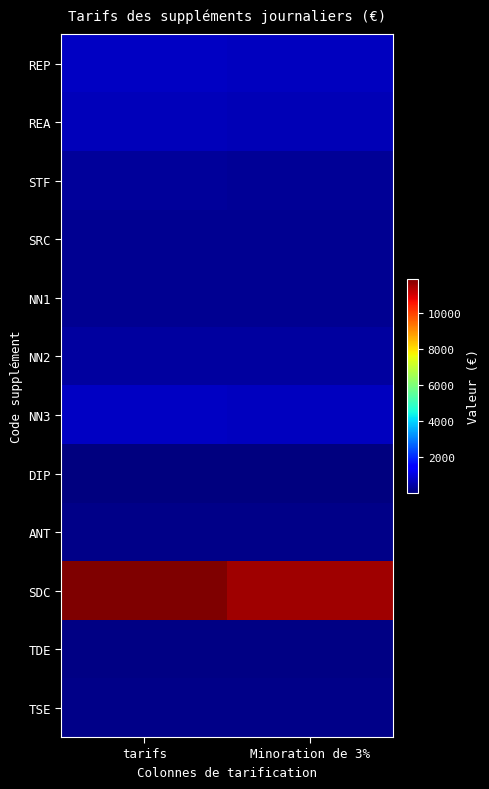

Which series changed the most between tarifs and Minoration de 3%?

SDC